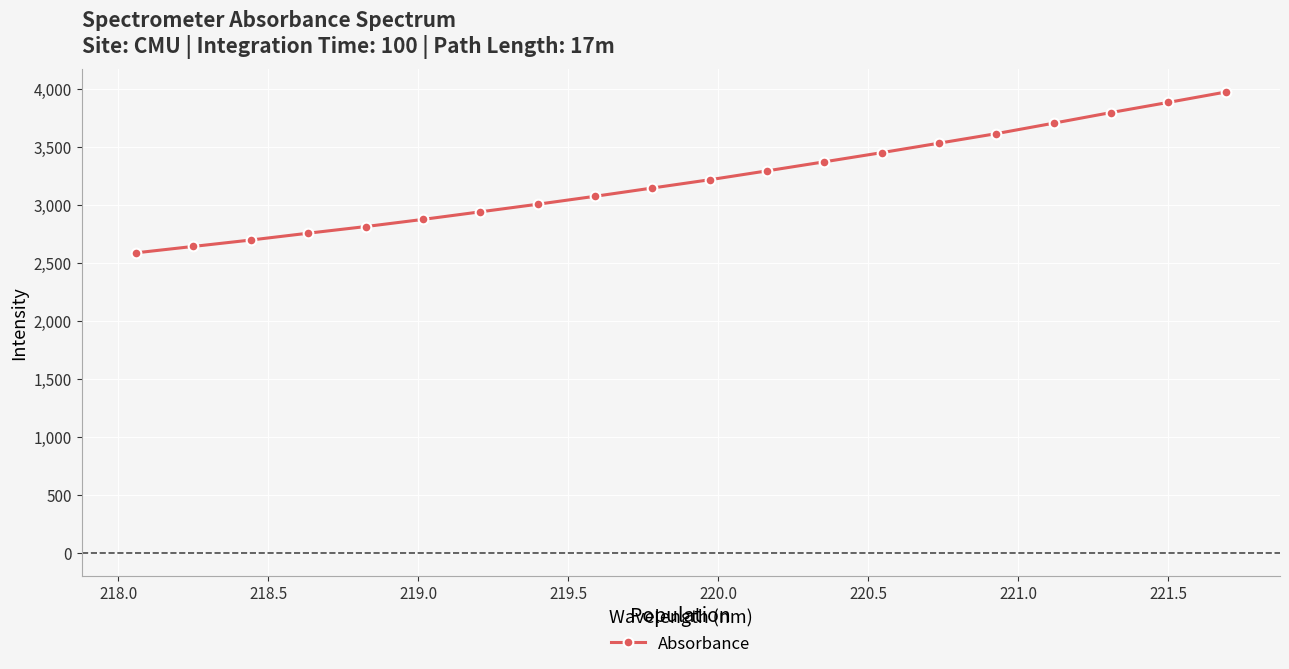

True or false: there are more than 0 points higher than both neighbors.

False